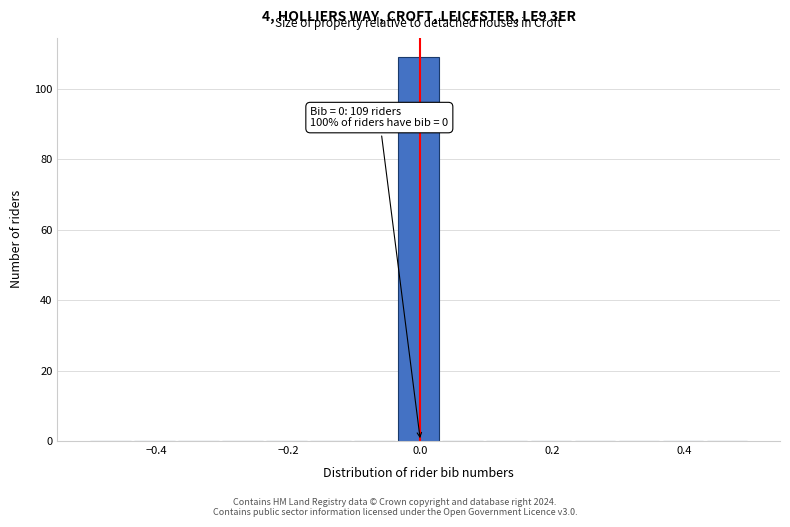

Around what value on the x-axis is the tallest bar? Give the approximate position of its centre, as read against the axis.

0.00